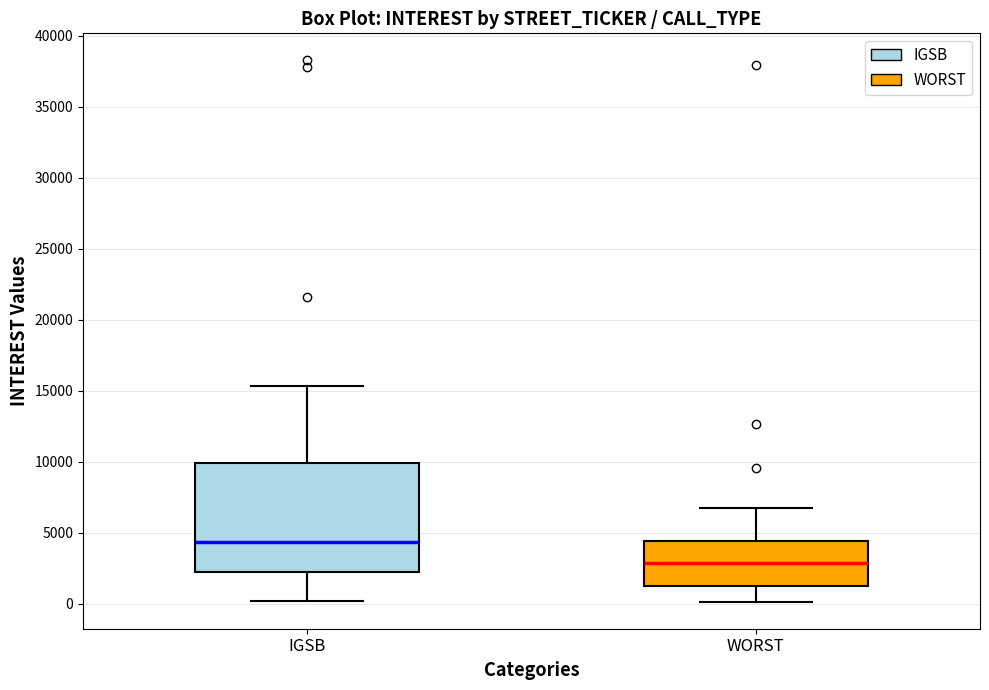

Which box's median line is the highest?

IGSB